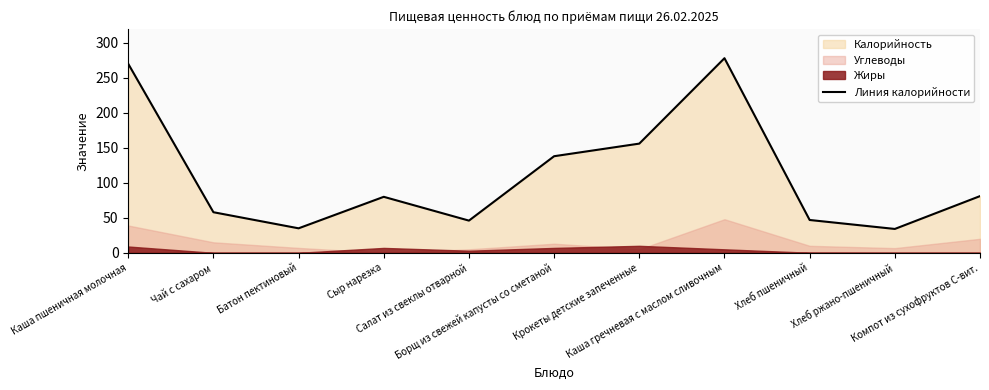

True or false: the data shows 278.0 at Каша гречневая с маслом сливочным.

True